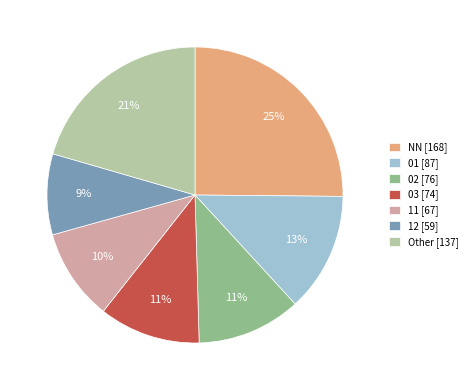

Count the number of slices in the pie.

7